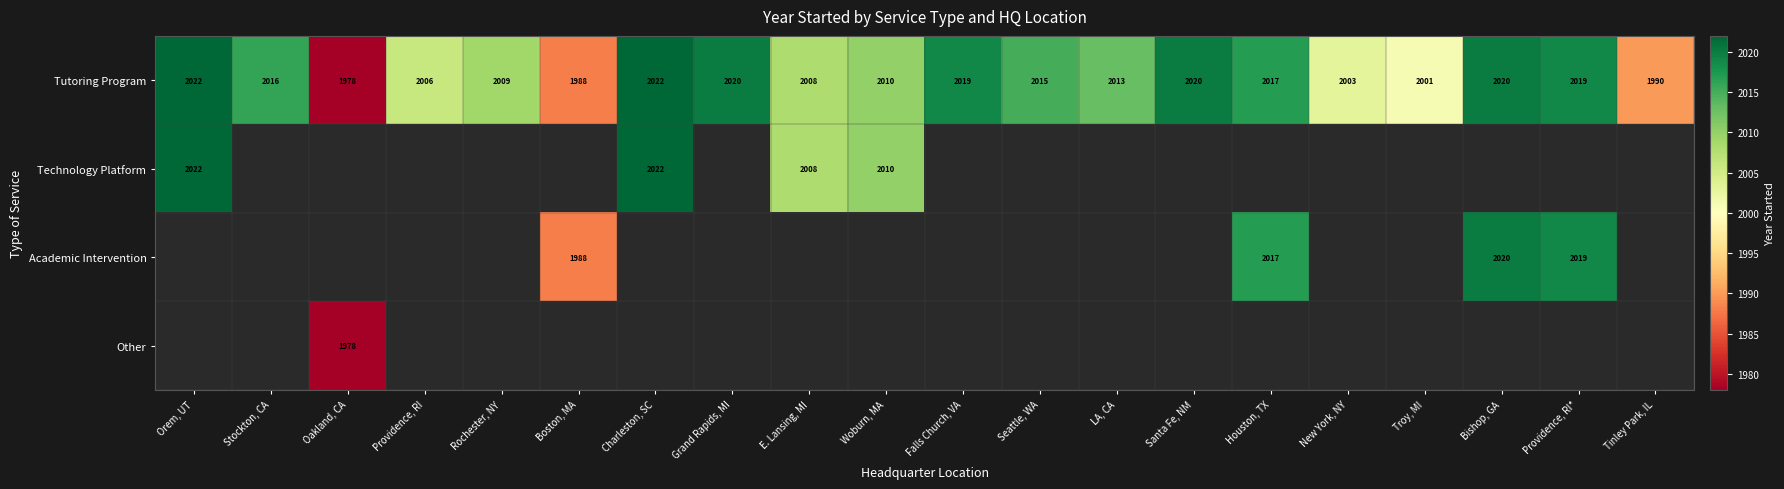

The Tutoring Program series shows 3275 at Santa Fe, NM. True or false?

False